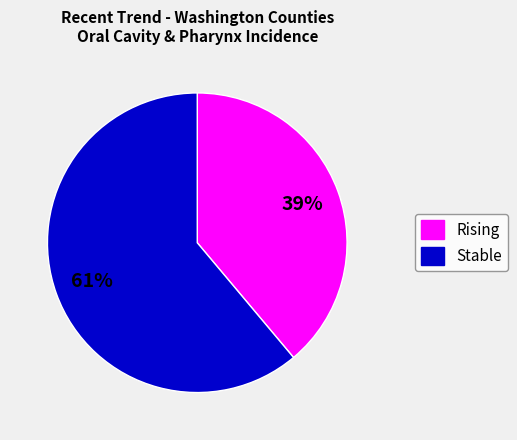

To the nearest percent, what is the average slice percentage?

50%